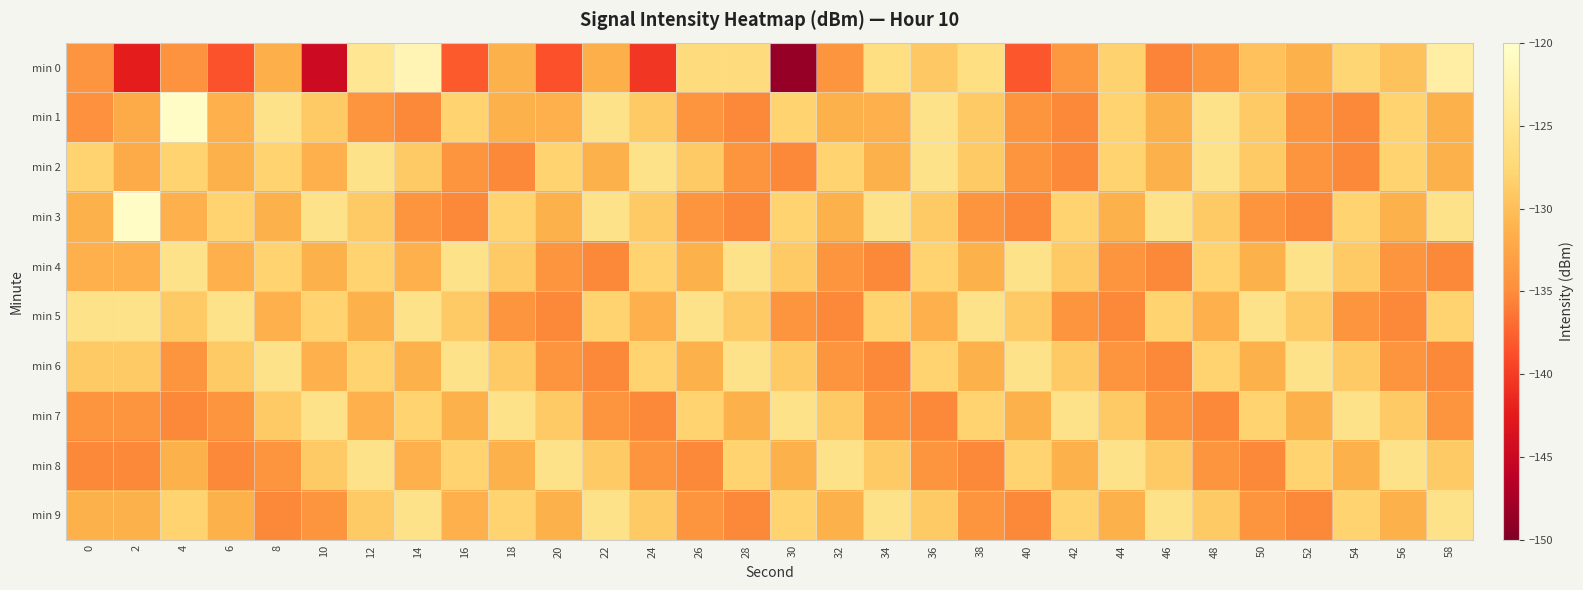

At which category is the sum across all series the highest?

12